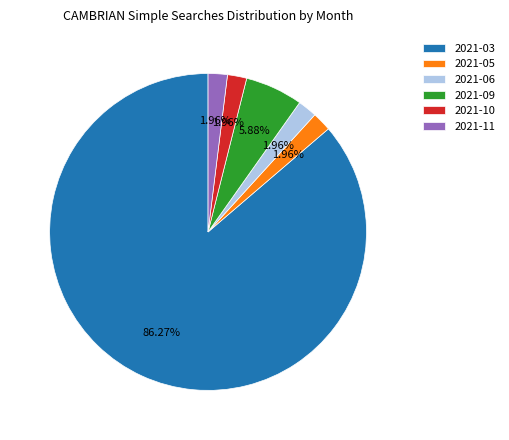

How many segments does this pie chart have?

6